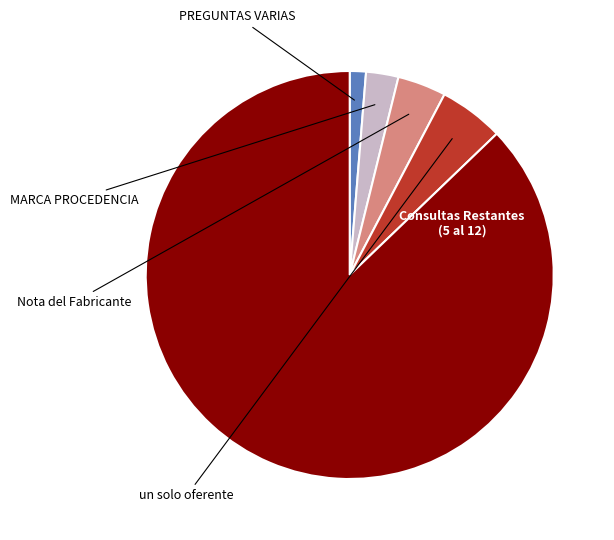

Is there any slice that represents more than half of the pie?

Yes